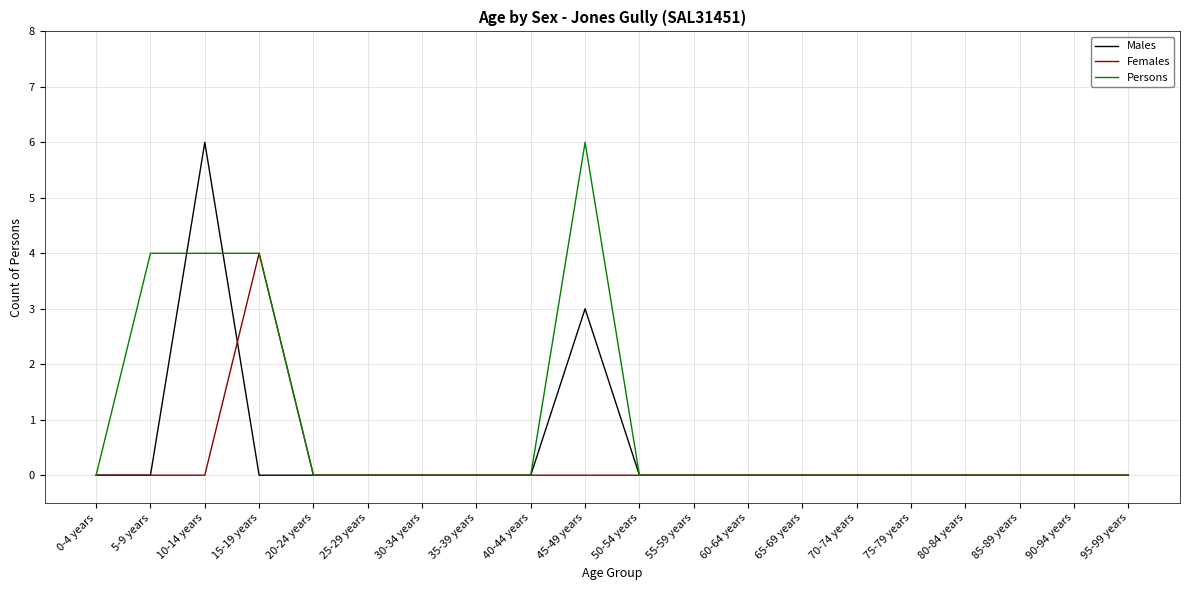

Which series has the largest total across all categories?

Persons